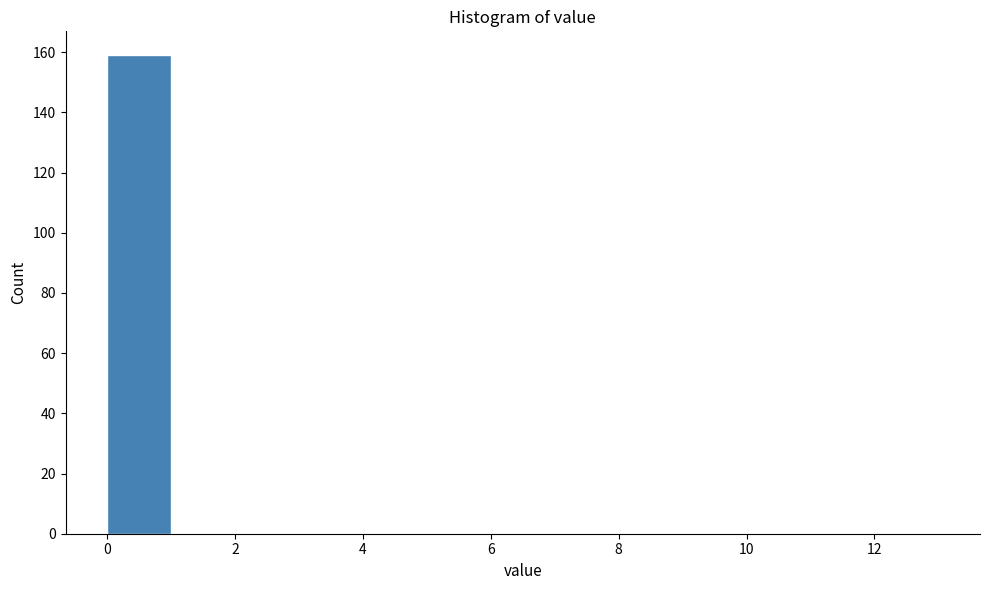

Which range on the x-axis has the tallest bar?

0 to 1